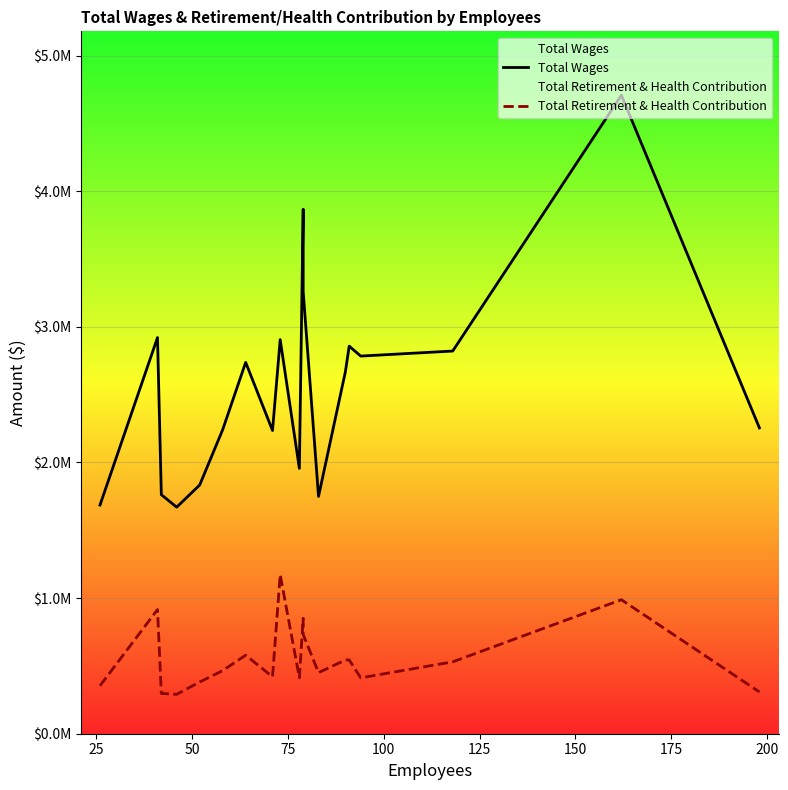

True or false: Total Retirement & Health Contribution and Total Wages intersect in this chart.

False